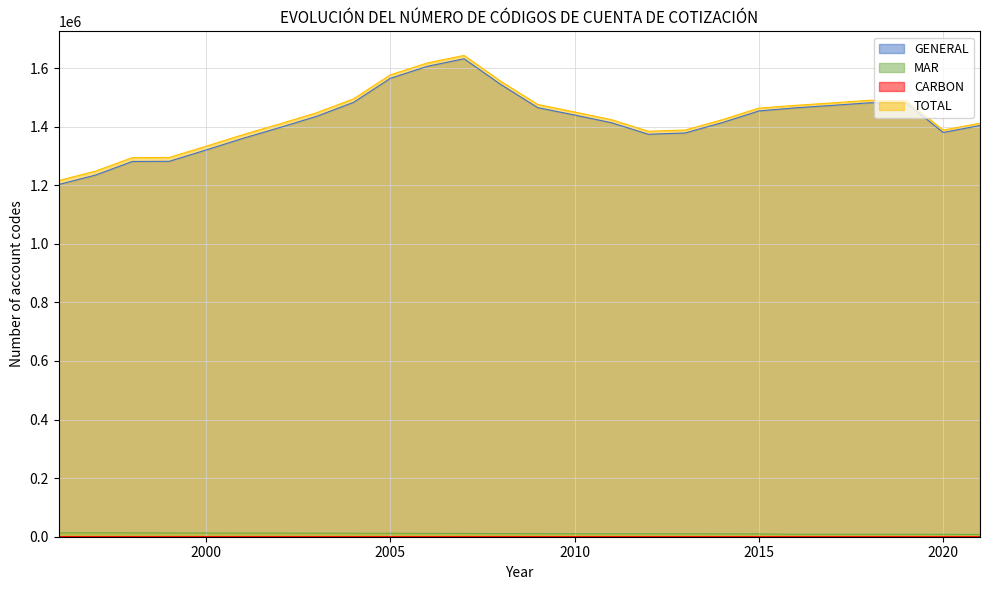

True or false: TOTAL and MAR intersect in this chart.

False